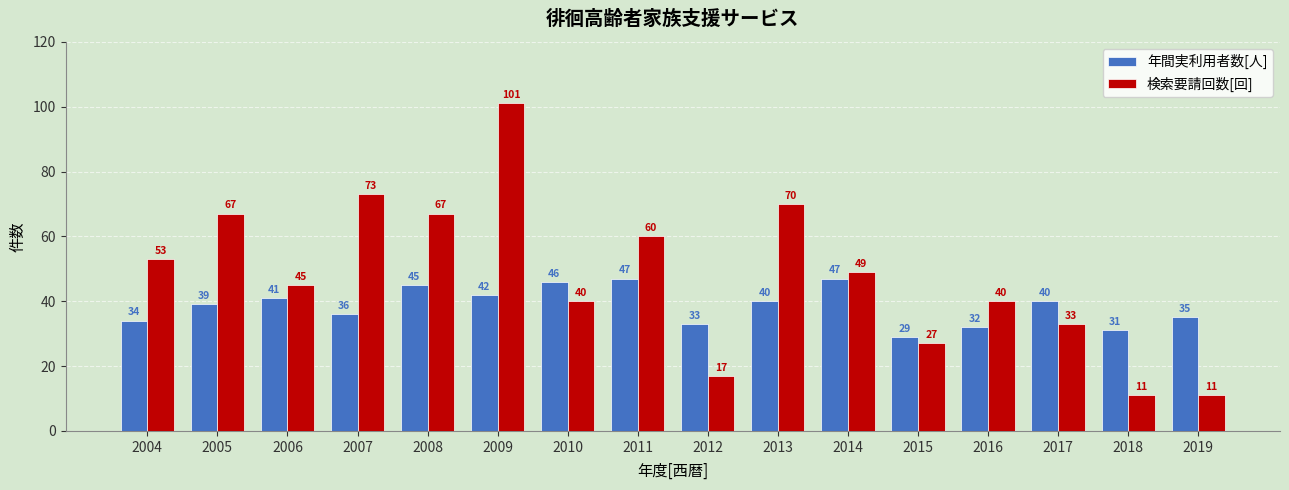

Which series changed the most between 2005 and 2010?

検索要請回数[回]